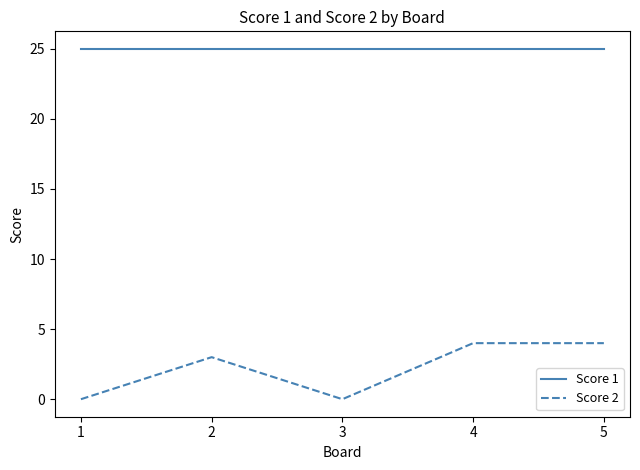

What is the highest value of the Score 1 series?

25